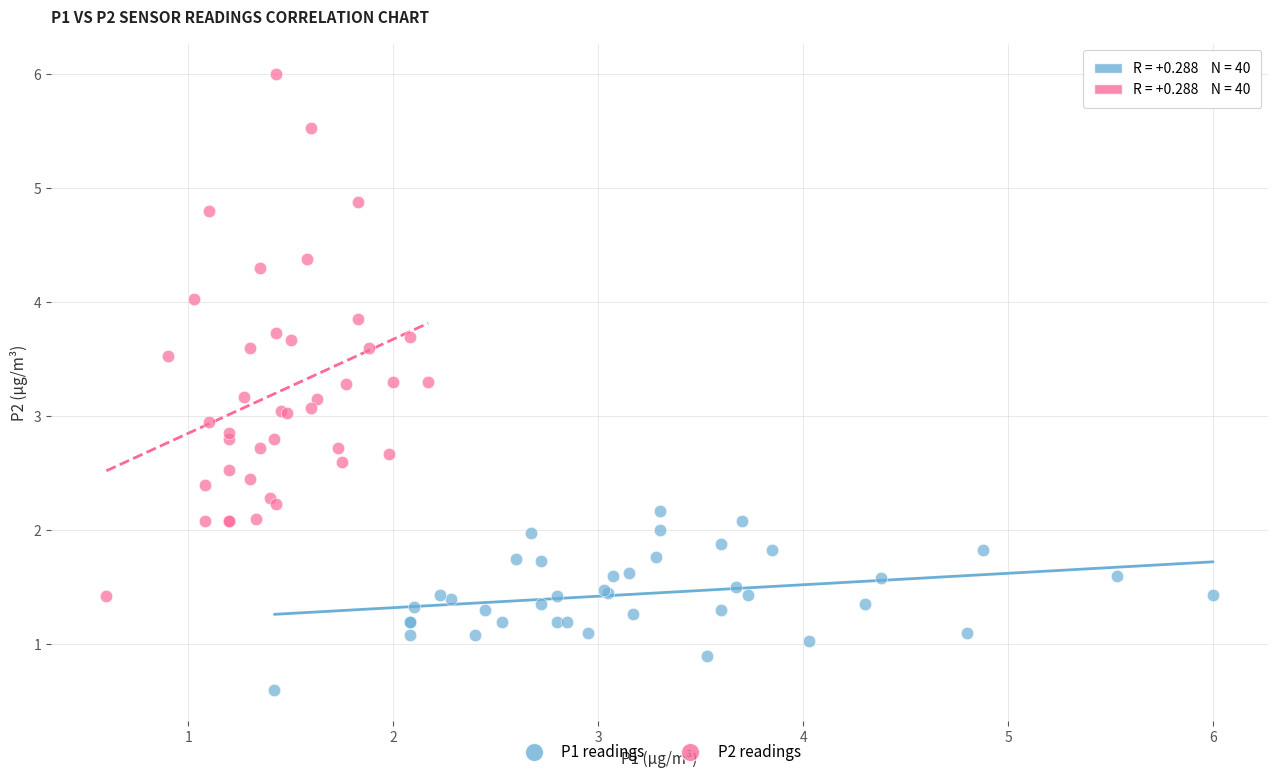

What are all the series names shown in the legend?

P1 readings, P2 readings